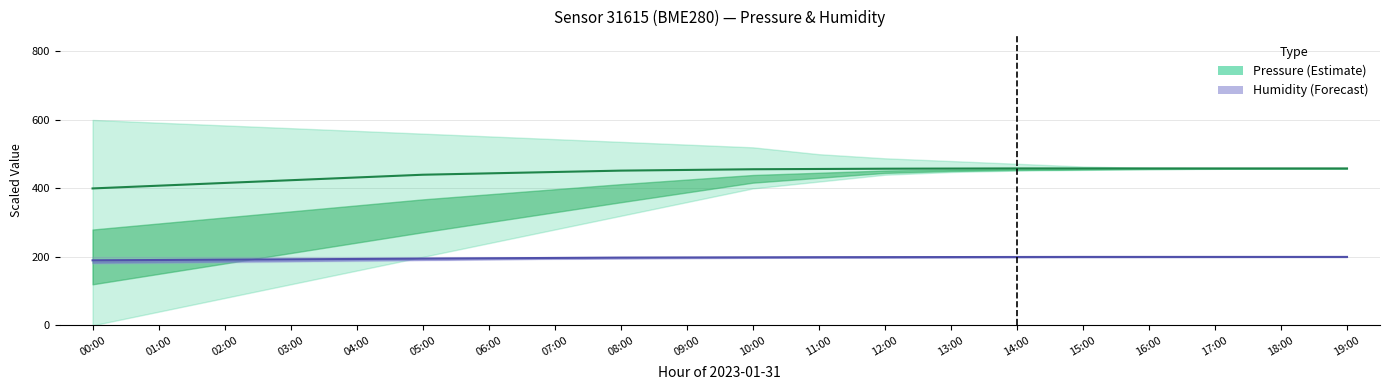

What is the sum of all Pressure (mid) values?

8896.8